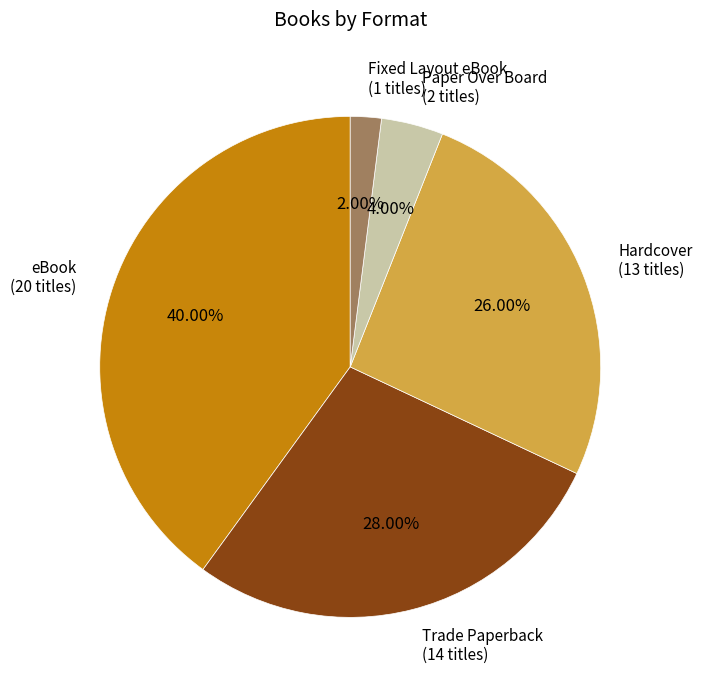

Count the number of slices in the pie.

5